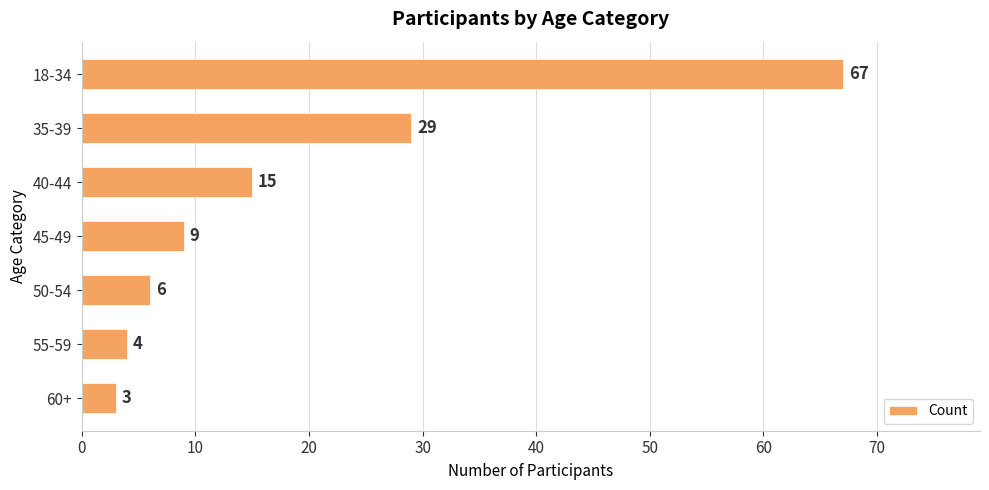

Is it true that the value at 60+ is 3?

True